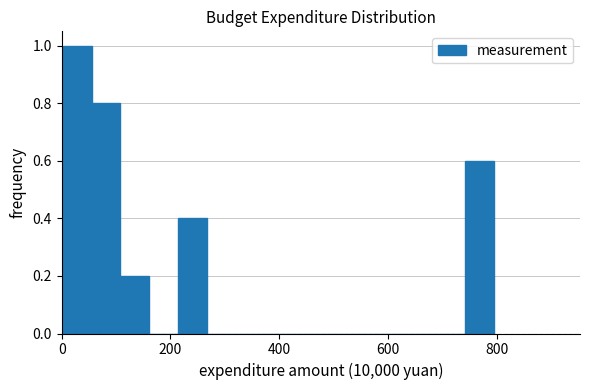

Around what value on the x-axis is the tallest bar? Give the approximate position of its centre, as read against the axis.

20